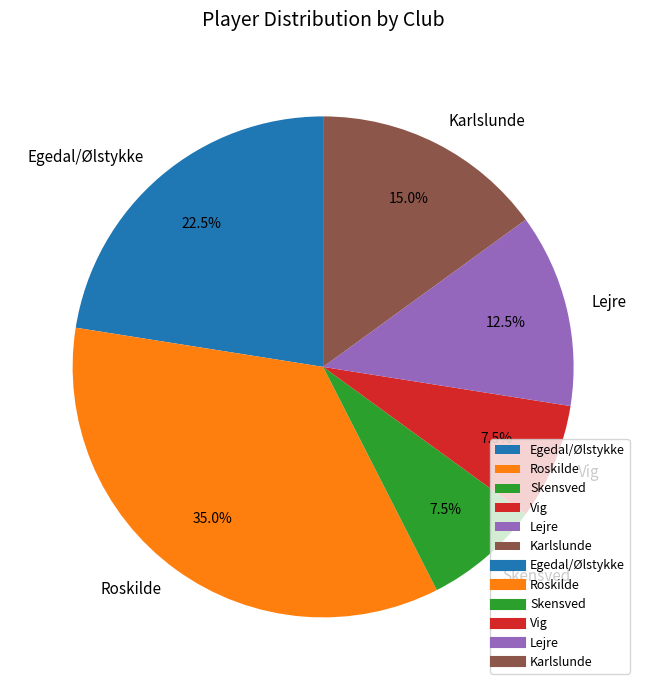

To the nearest percent, what is the average slice percentage?

17%